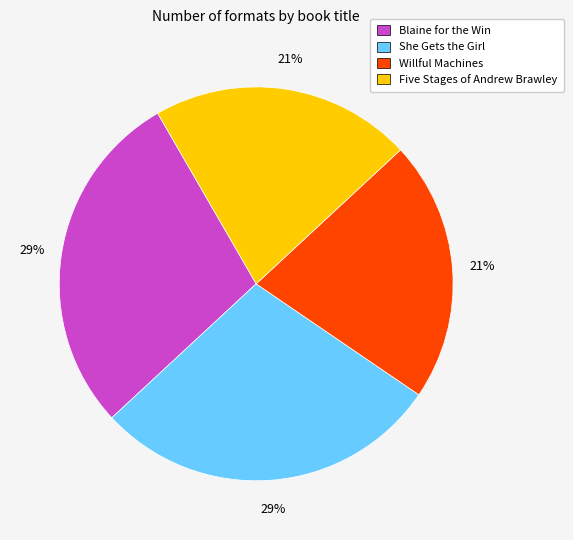

To the nearest percent, what percentage of the pie is Willful Machines?

21%